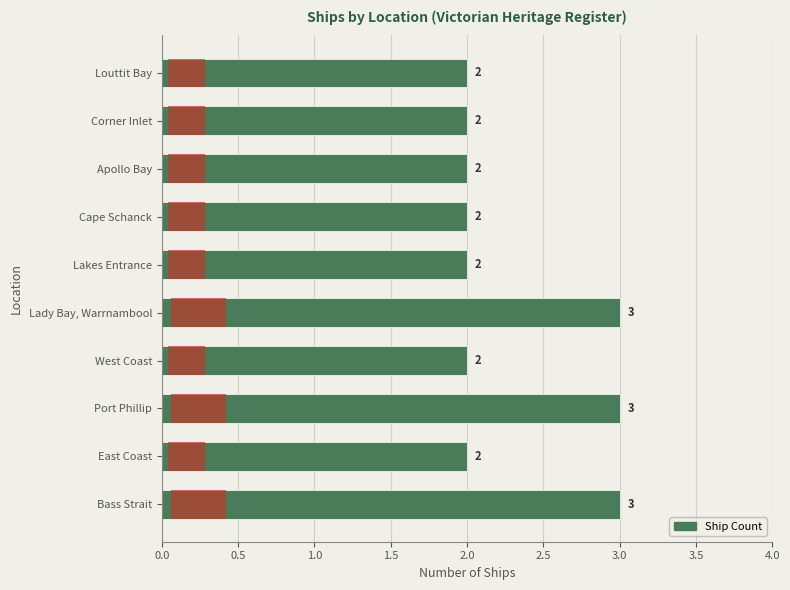

What position from the right is Lady Bay, Warrnambool?

6